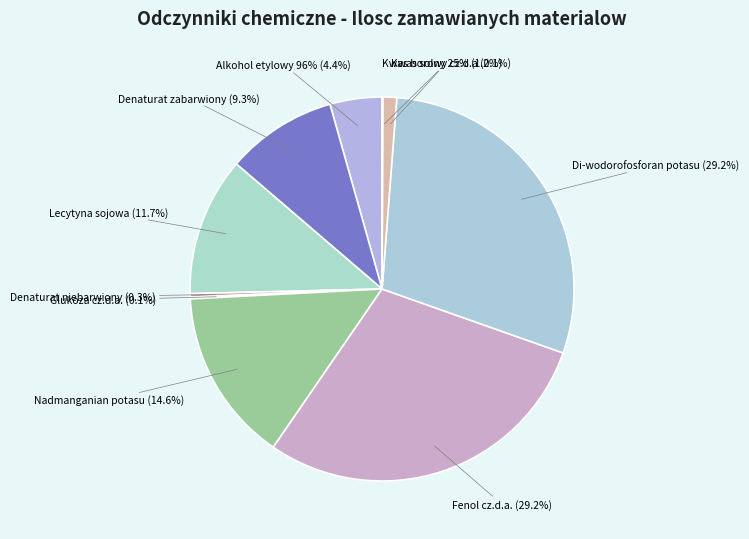

To the nearest percent, what is the average slice percentage?

10%